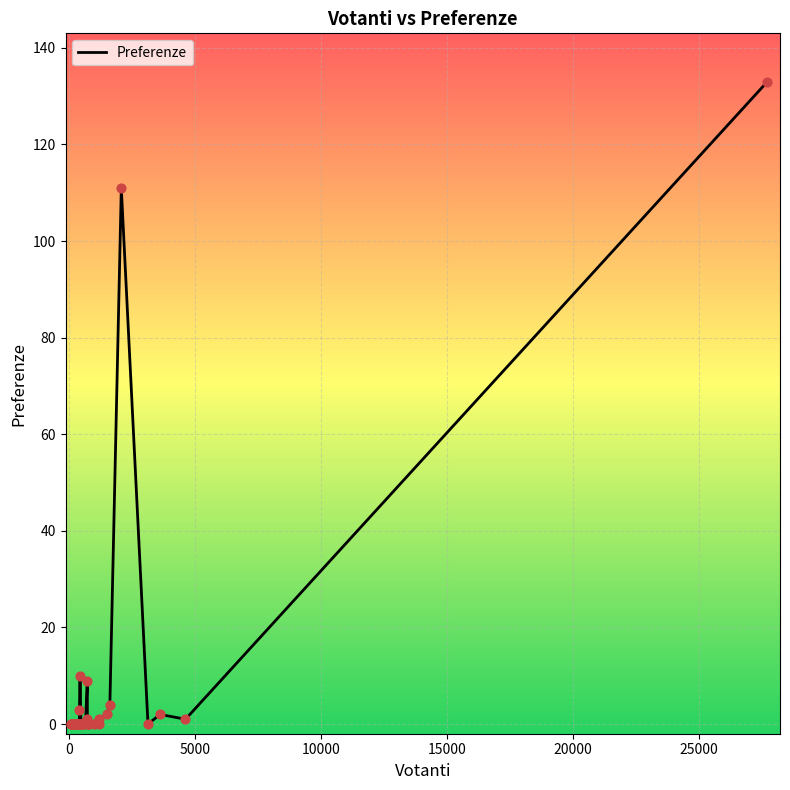

What is the maximum value shown in the chart?

133